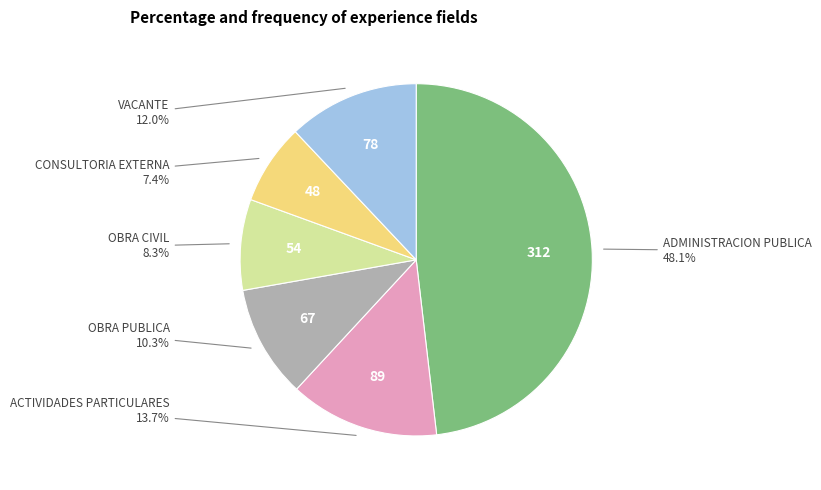

Is there any slice that represents more than half of the pie?

No